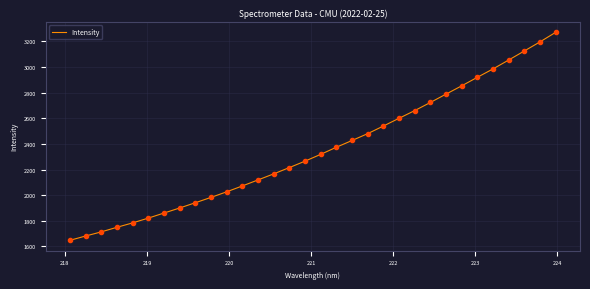

What is the difference between the maximum and minimum values?

1621.8